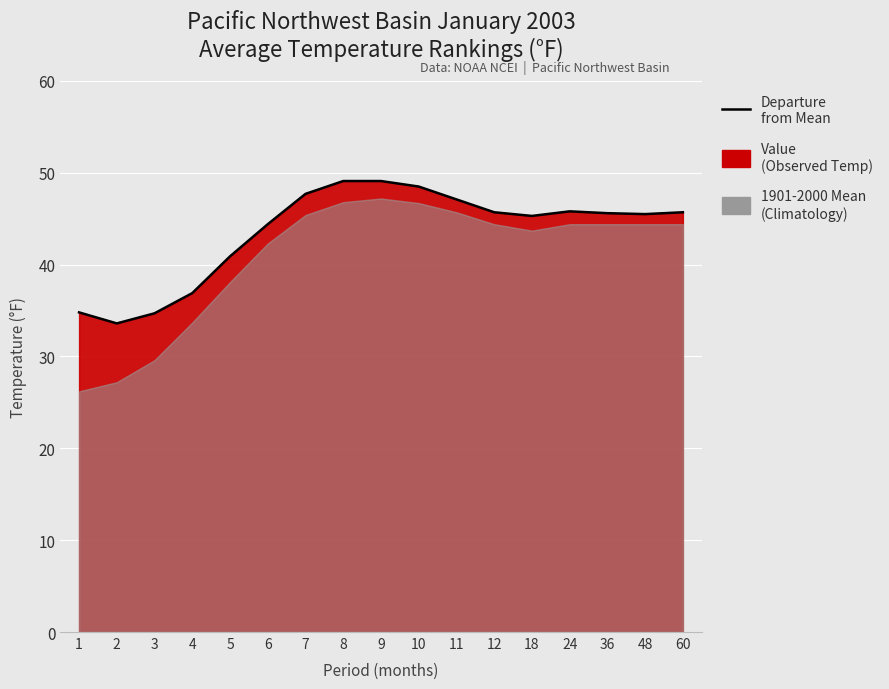

How many interior local valleys (lower than both neighbors) does the data have?

3